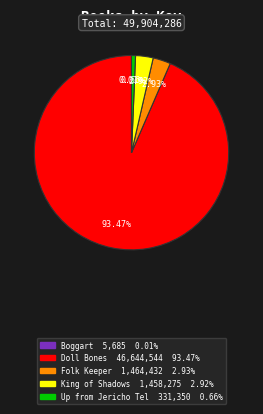

Is Folk Keeper the majority of the pie?

No